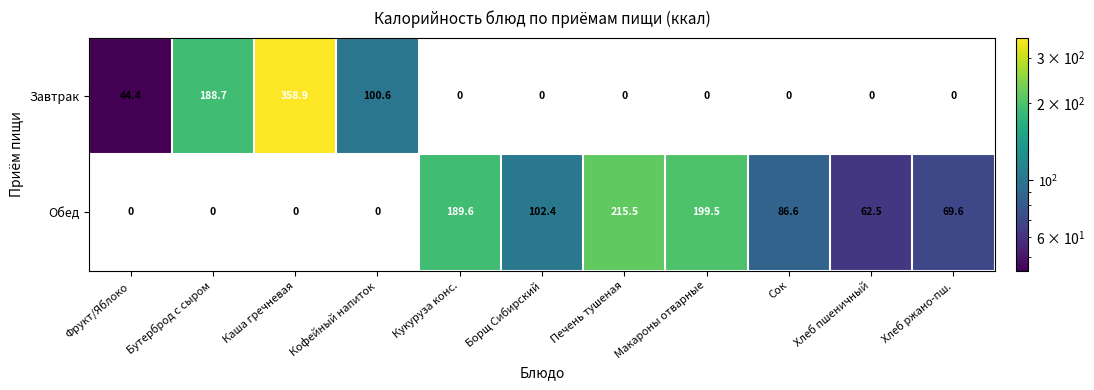

What is the spread (max minus min) of values at Борщ Сибирский?

102.4